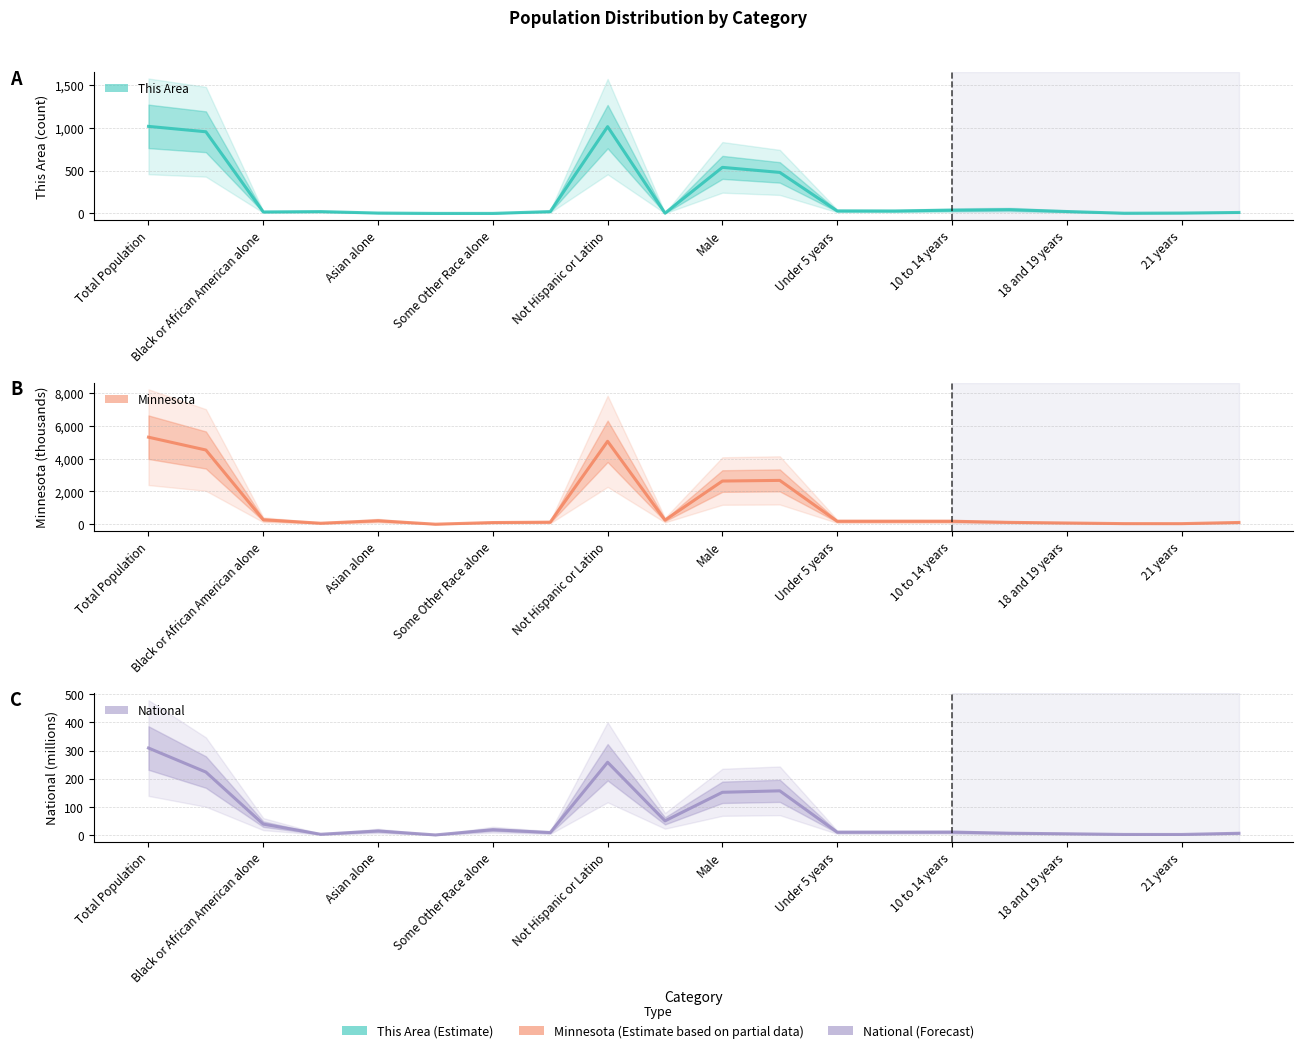

What is the average value of the Minnesota series?

1106.4